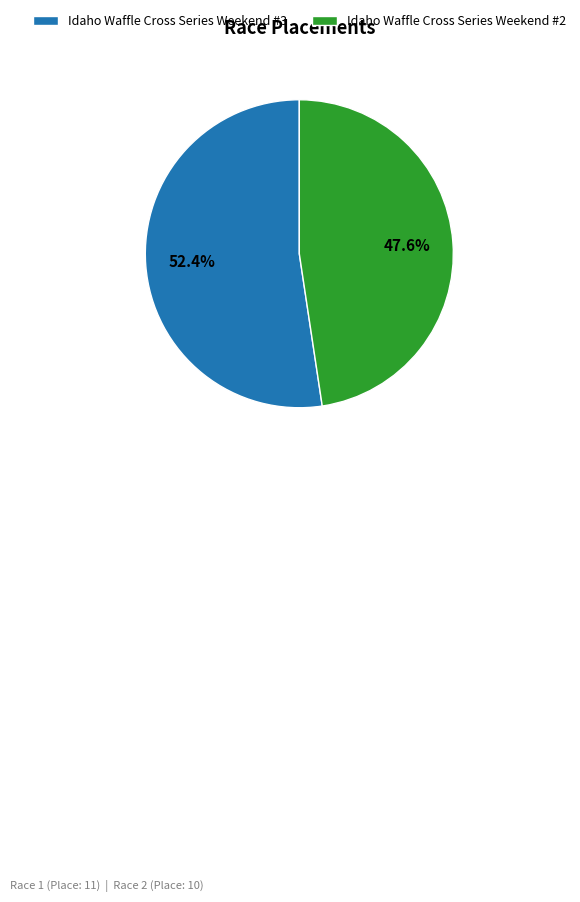

What is the majority slice?

Idaho Waffle Cross Series Weekend #3